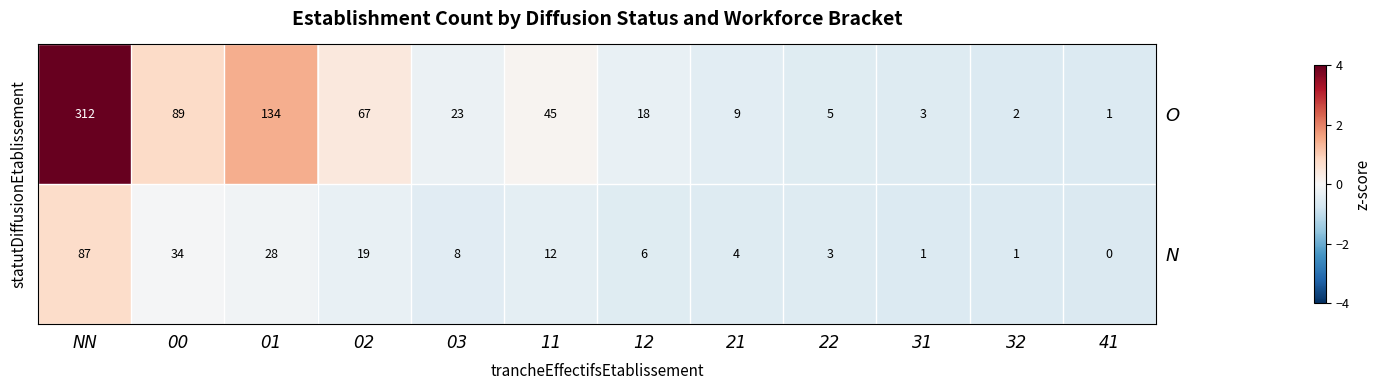

At which label is N closest to 43?

00